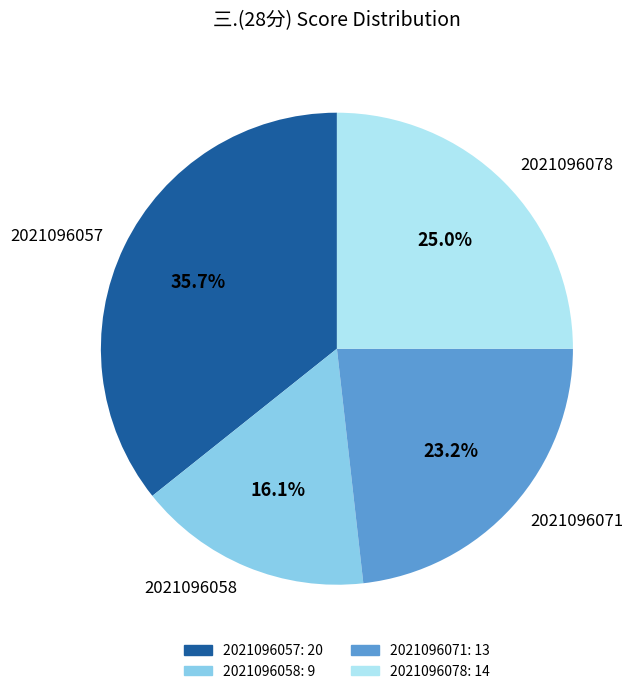

The 2021096071 slice represents 23% of the pie. True or false?

True